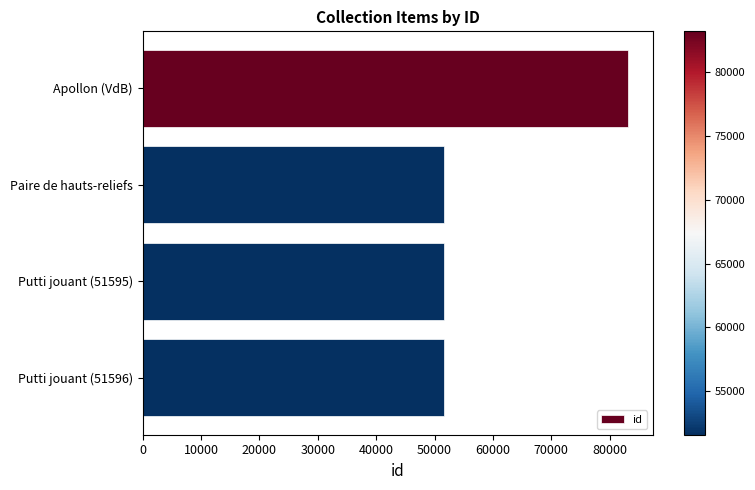

Between Putti jouant (51596) and Apollon (VdB), which is larger?

Apollon (VdB)